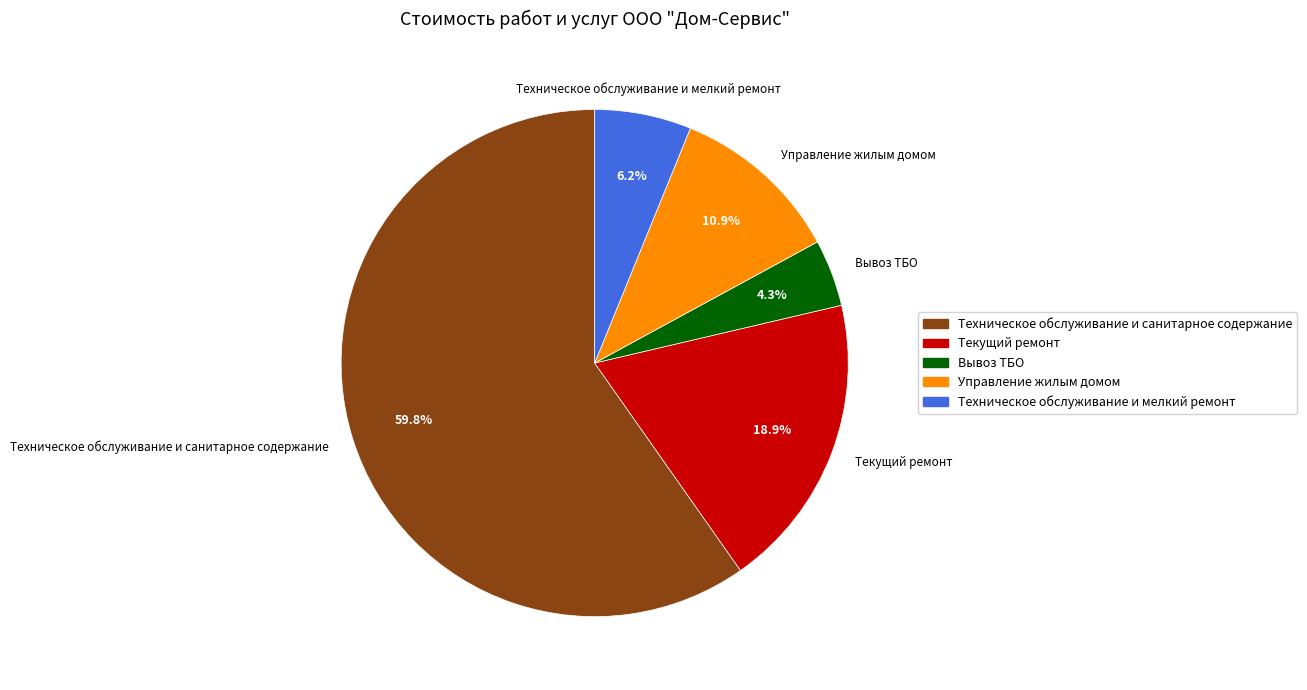

Does any single category account for the majority?

Yes